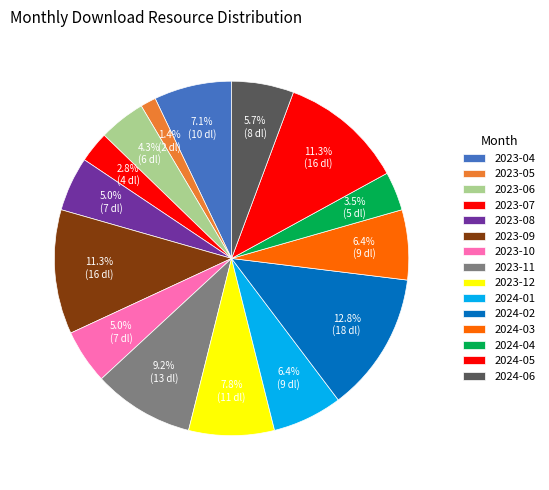

Which category has the biggest portion of the pie?

2024-02